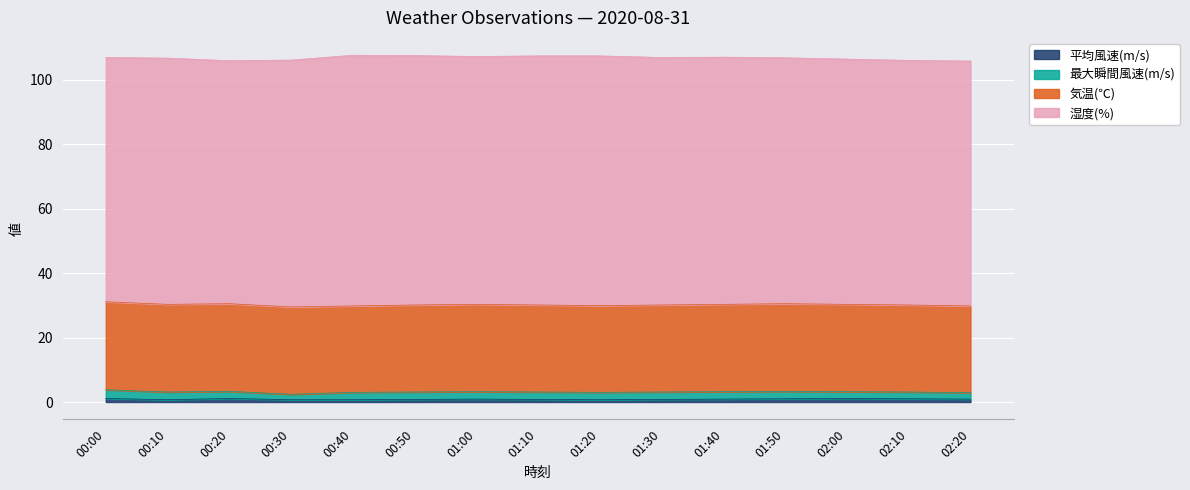

Reading left to right, transcribe all the data shown in this chart.

平均風速(m/s): 1.1	0.7	1.1	0.7	0.7	0.8	0.9	0.8	0.7	0.8	0.9	1.0	1.1	1.0	0.9
最大瞬間風速(m/s): 2.7	2.4	2.2	1.7	2.3	2.3	2.3	2.3	2.3	2.3	2.3	2.3	2.1	2.1	2.0
気温(℃): 27.3	27.2	27.2	27.1	26.8	27.0	27.1	27.0	26.9	27.0	27.1	27.2	27.1	27.0	26.9
湿度(%): 75.8	76.4	75.4	76.6	77.8	77.4	76.9	77.3	77.5	76.8	76.7	76.3	76.1	75.9	76.0